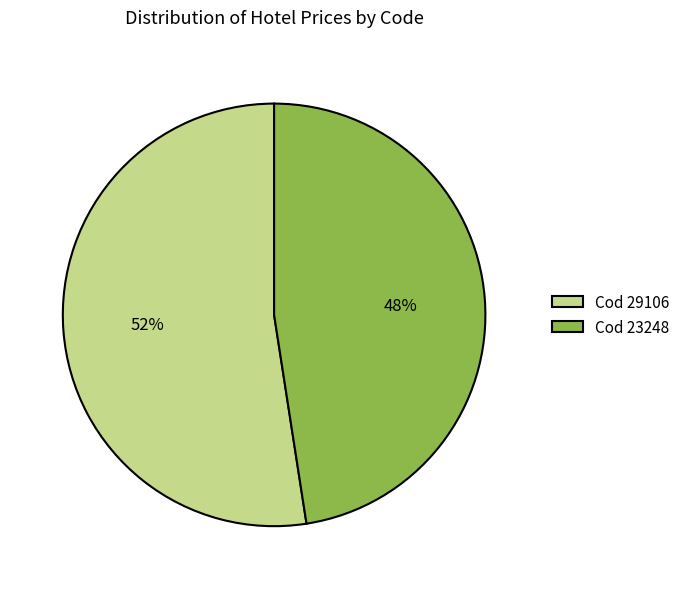

To the nearest percent, what portion does Cod 23248 represent?

48%